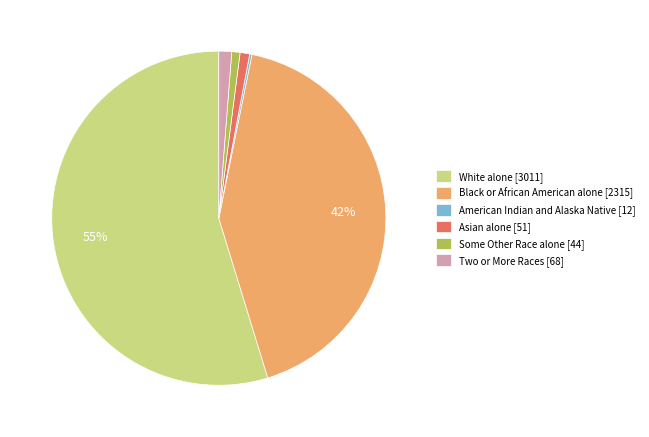

Between White alone [3011] and Black or African American alone [2315], which is larger?

White alone [3011]